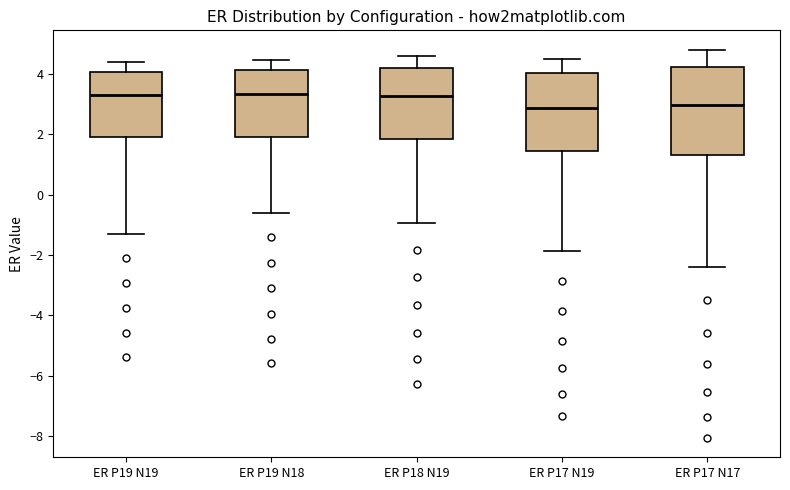

Reading left to right, transcribe this box plot: for each box, give where its median line is, the range the box spans, and where its two whiskers end, as read against the y-axis. The values are not printed on the chart, so give them approximately, as read against the axis.

ER P19 N19: median 3.4, box 2.0 to 4.0, whiskers -1.2 to 4.4
ER P19 N18: median 3.4, box 2.0 to 4.2, whiskers -0.6 to 4.4
ER P18 N19: median 3.2, box 1.8 to 4.2, whiskers -1.0 to 4.6
ER P17 N19: median 2.8, box 1.4 to 4.0, whiskers -1.8 to 4.6
ER P17 N17: median 3.0, box 1.4 to 4.2, whiskers -2.4 to 4.8